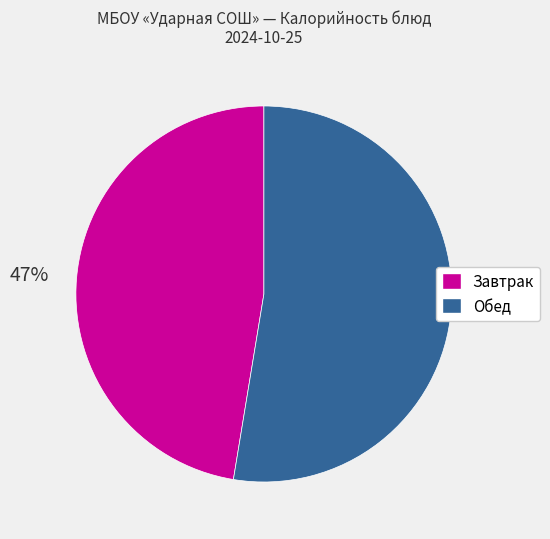

Is there a majority slice in this chart?

Yes